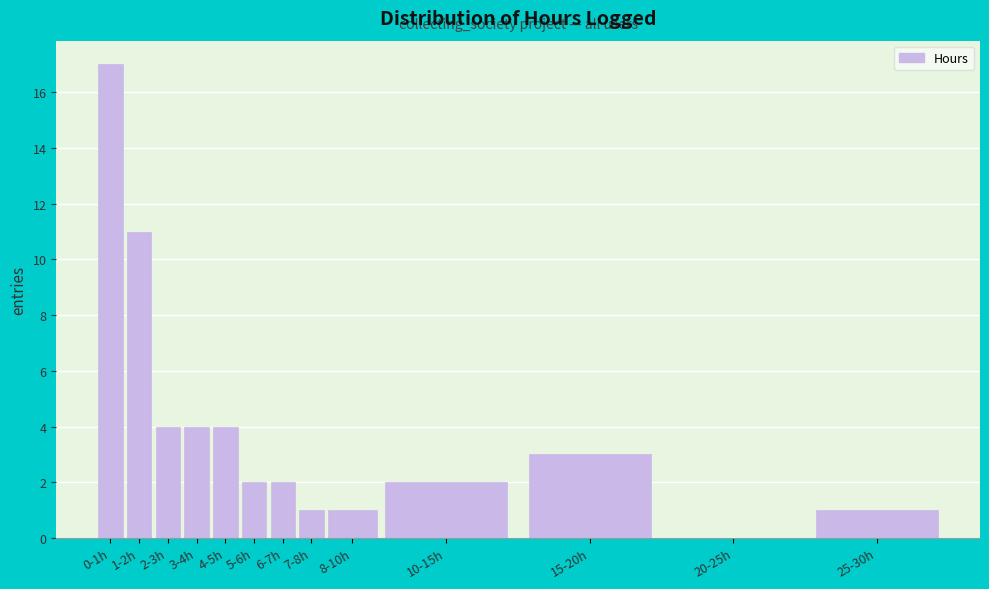

Reading left to right, what are all the values shown in this chart?

0-1h=17	1-2h=11	2-3h=4	3-4h=4	4-5h=4	5-6h=2	6-7h=2	7-8h=1	8-10h=1	10-15h=2	15-20h=3	20-25h=0	25-30h=1